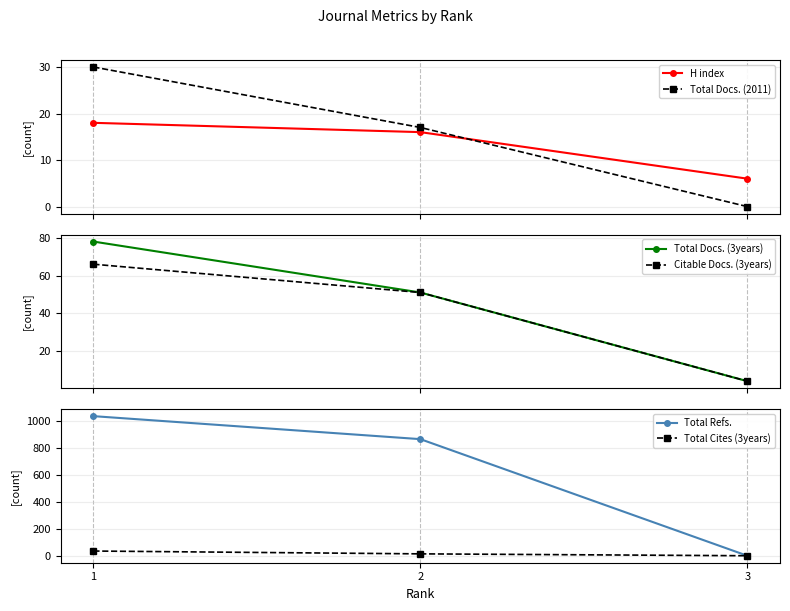

What is the difference between the Total Refs. values at 1 and 3?

1038